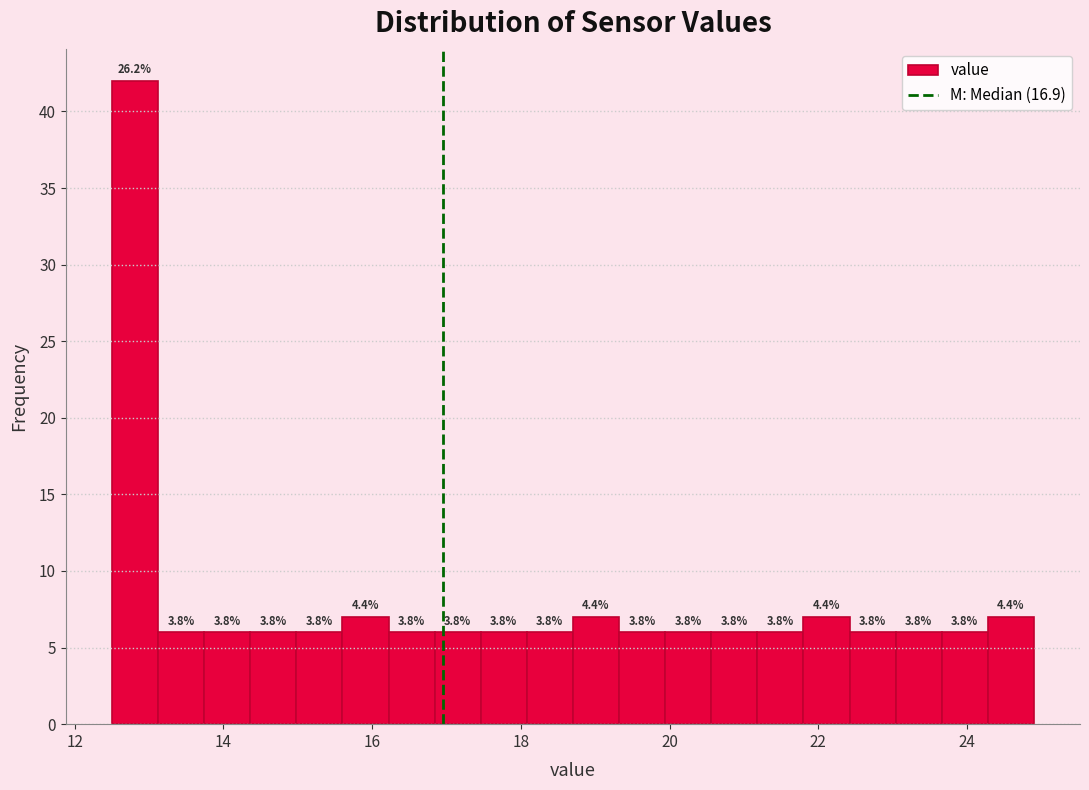

Around what value on the x-axis is the tallest bar? Give the approximate position of its centre, as read against the axis.

12.8